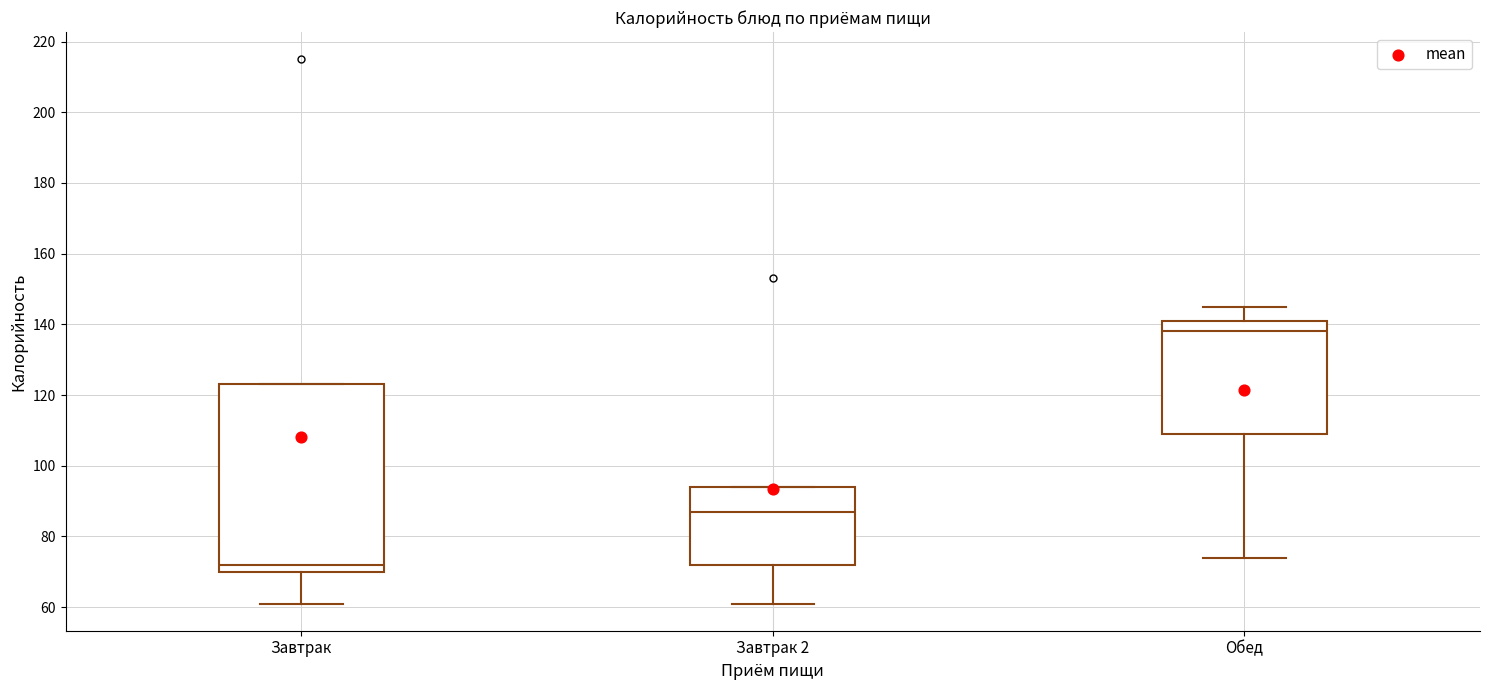

Which box's median line is the lowest?

Завтрак